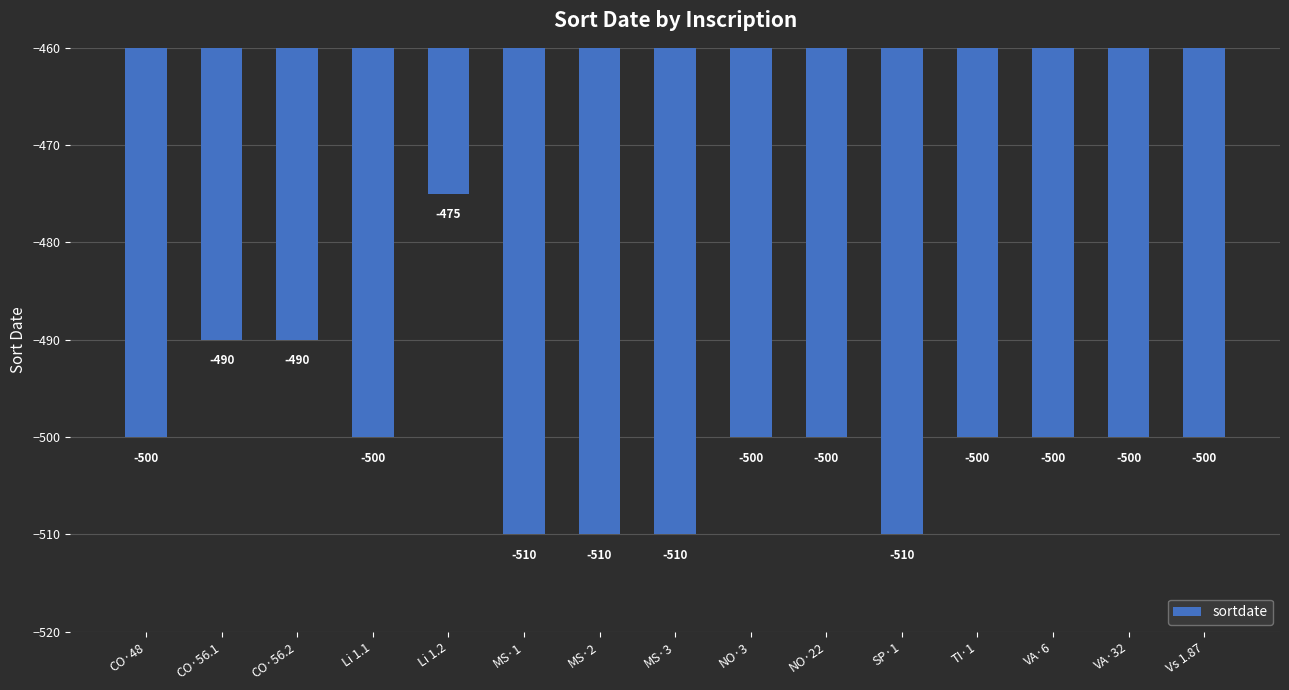

How many values are between -510 and -500?

12